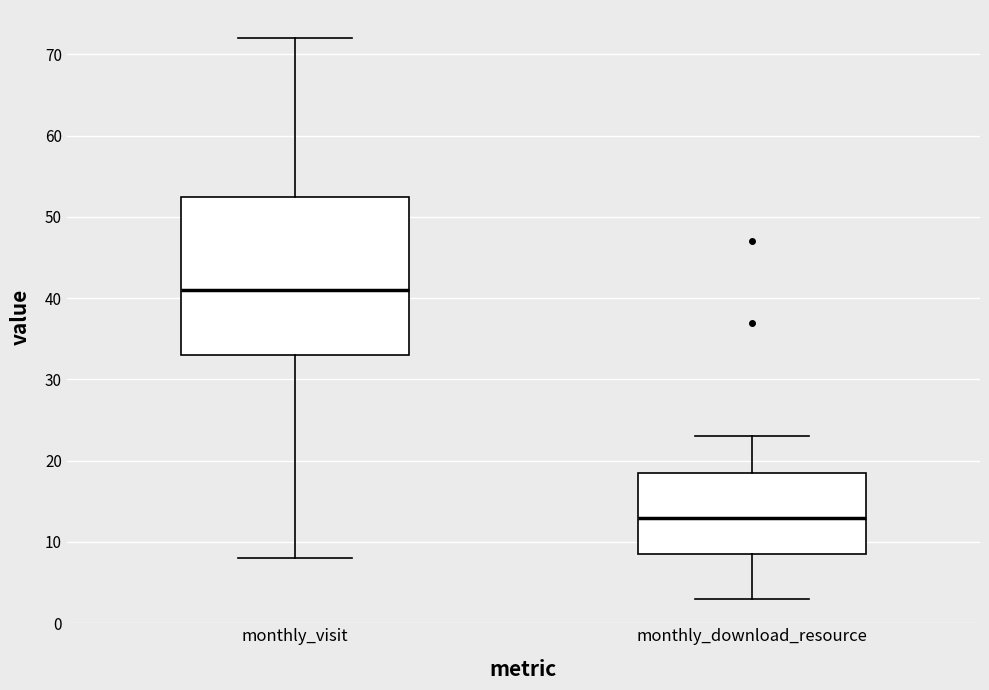

Reading left to right, transcribe this box plot: for each box, give where its median line is, the range the box spans, and where its two whiskers end, as read against the y-axis. The values are not printed on the chart, so give them approximately, as read against the axis.

monthly_visit: median 41, box 33 to 53, whiskers 8 to 72
monthly_download_resource: median 13, box 9 to 19, whiskers 3 to 23